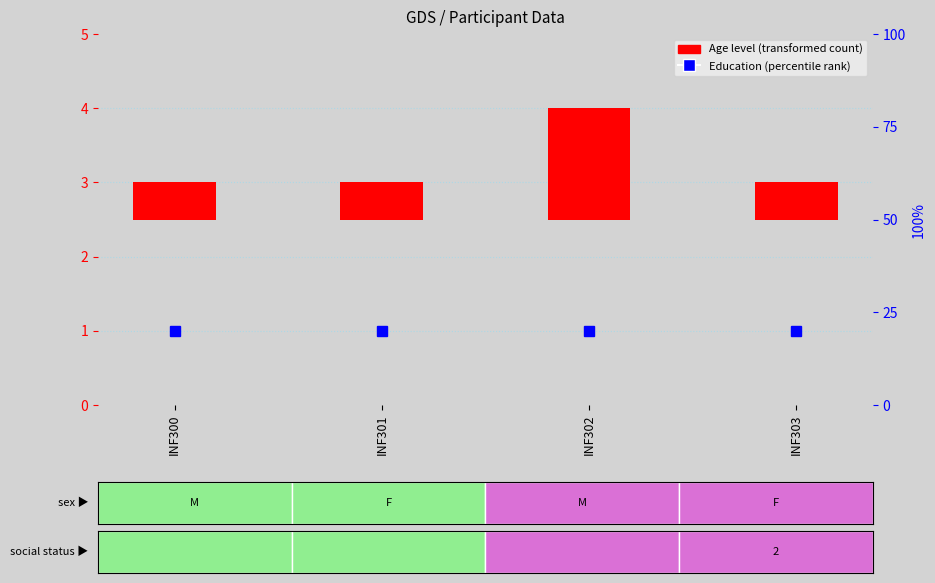

Reading left to right, what are all the values shown in this chart?

Education: INF300=1.0	INF301=1.0	INF302=1.0	INF303=1.0
Age level: INF300=0.5	INF301=0.5	INF302=1.5	INF303=0.5